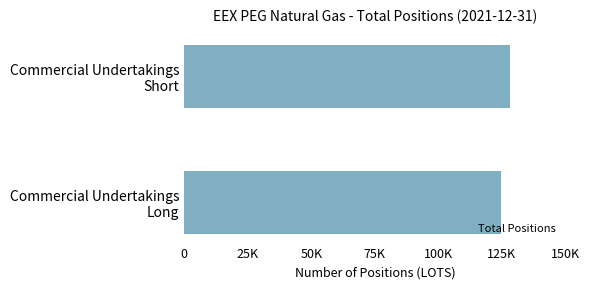

Are the bars horizontal?

Yes